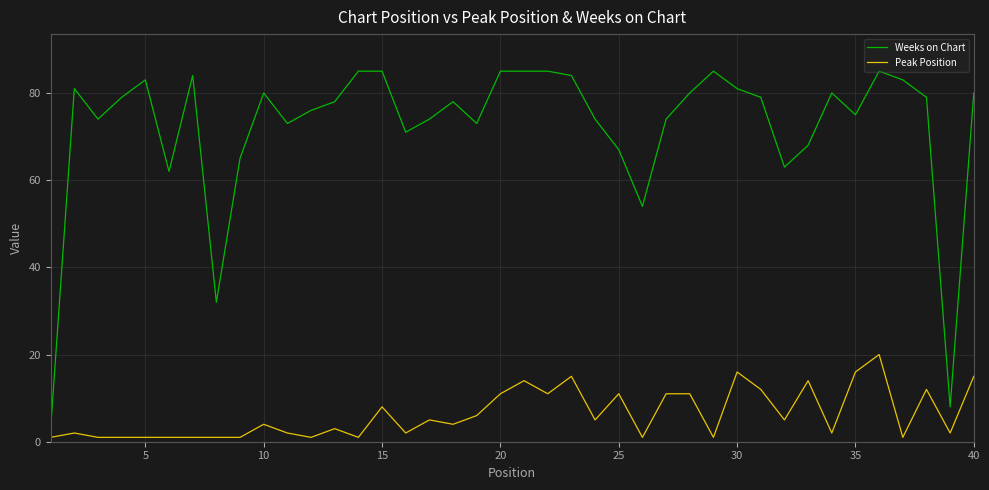

Which series has the widest spread of values?

Weeks on Chart